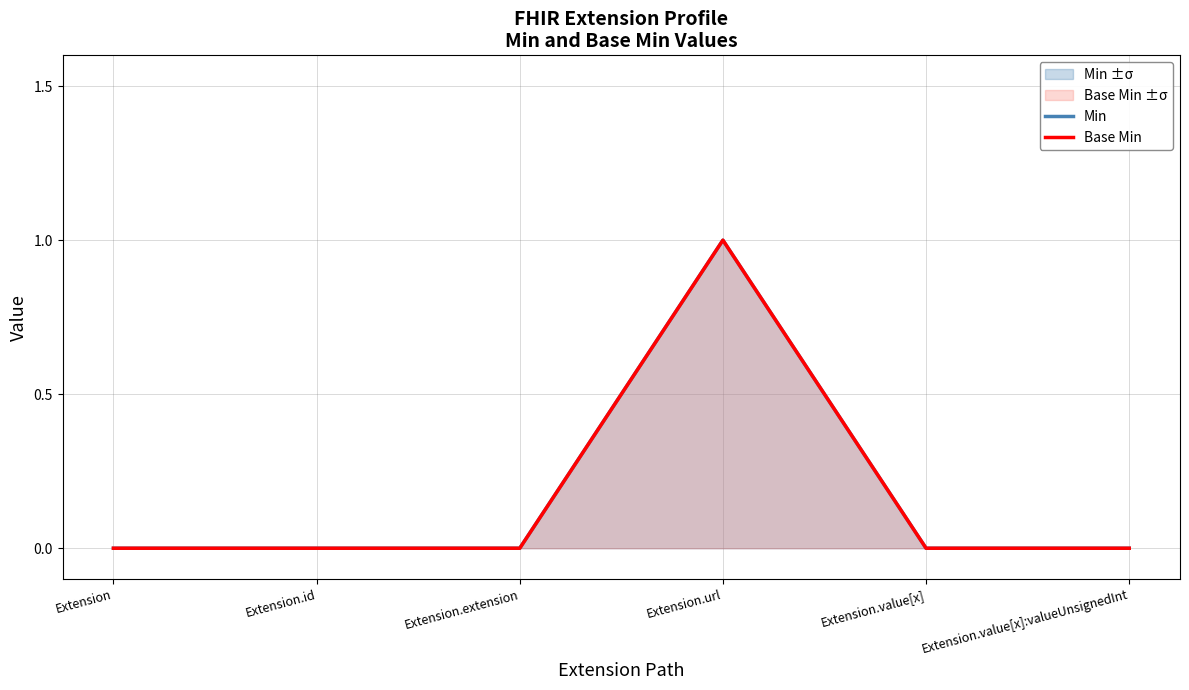

What is the label of the 1st point from the right?

Extension.value[x]:valueUnsignedInt